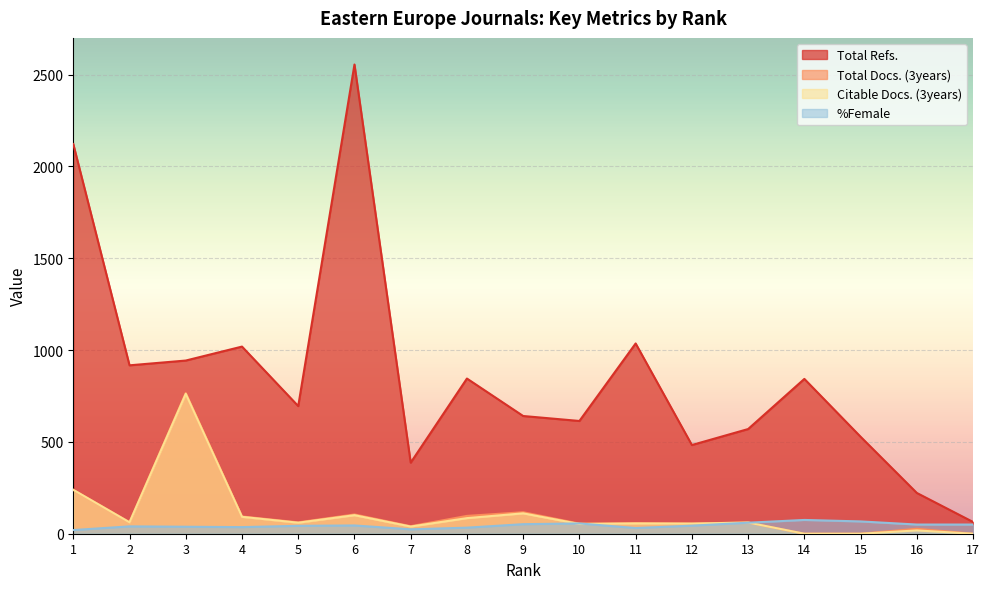

True or false: Total Docs. (3years) and Citable Docs. (3years) intersect in this chart.

False